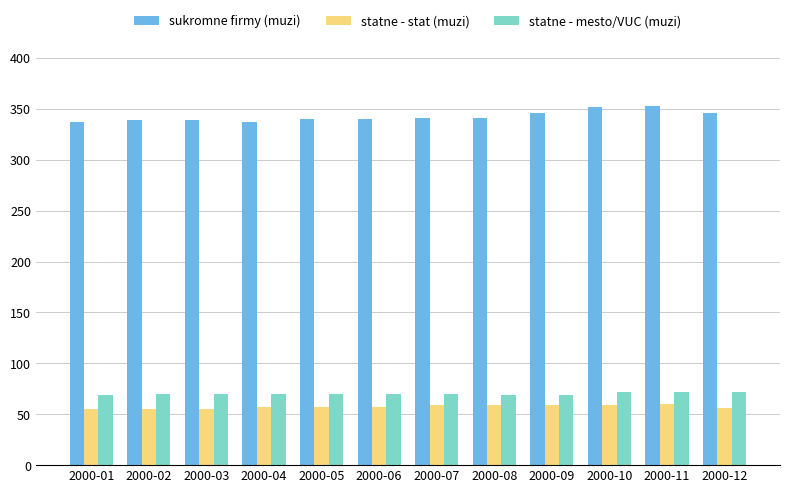

At how many categories does at least one series exceed 114?

12